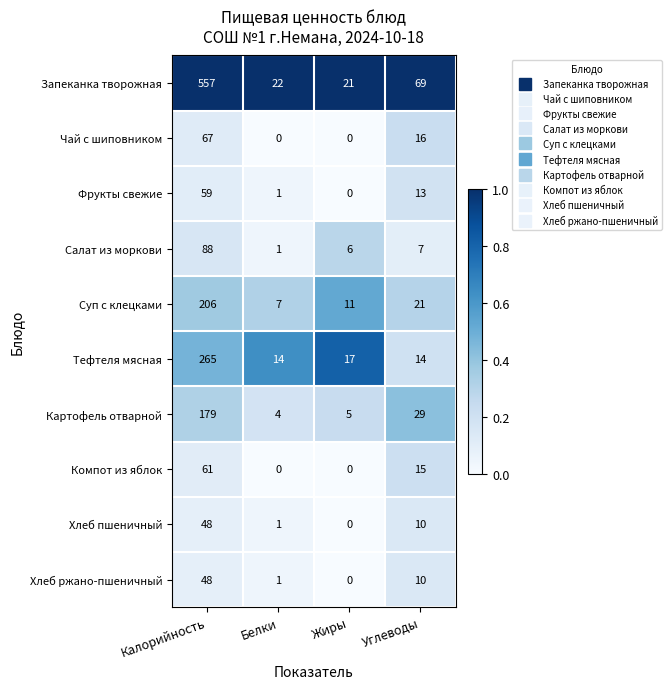

True or false: Салат из моркови has a value of 1 at Углеводы.

False